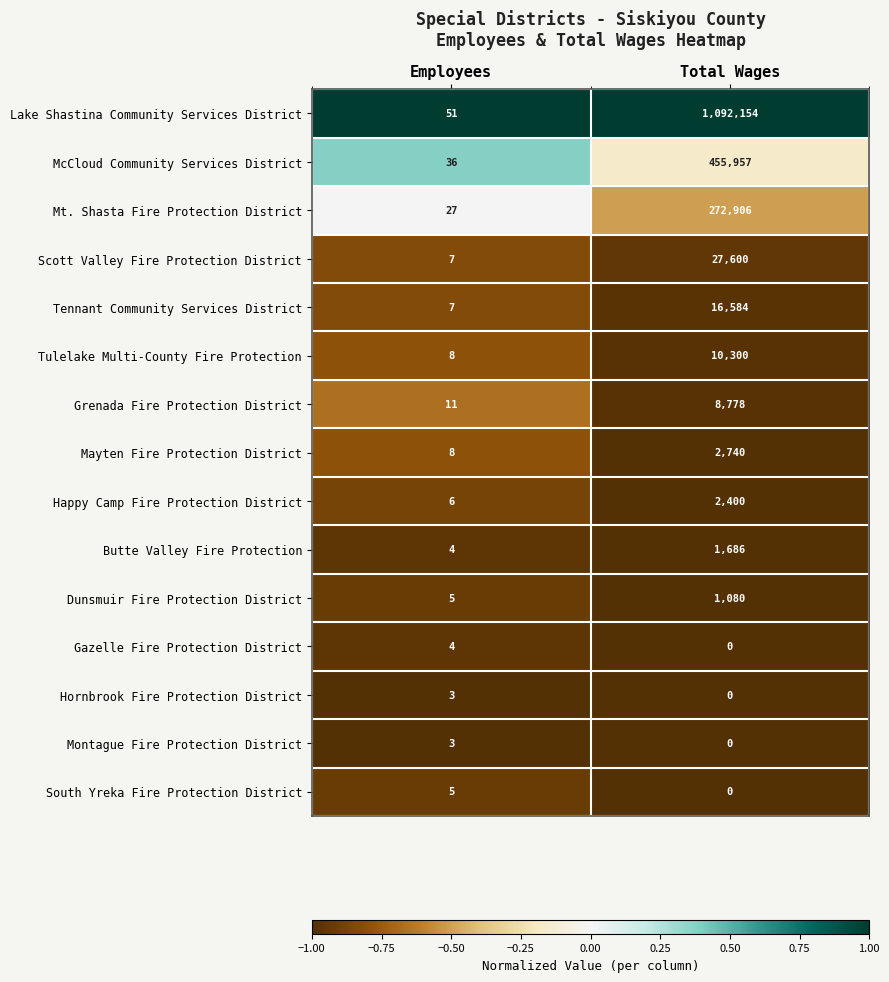

The value of Tulelake Multi-County Fire Protection at Employees is 3. True or false?

False